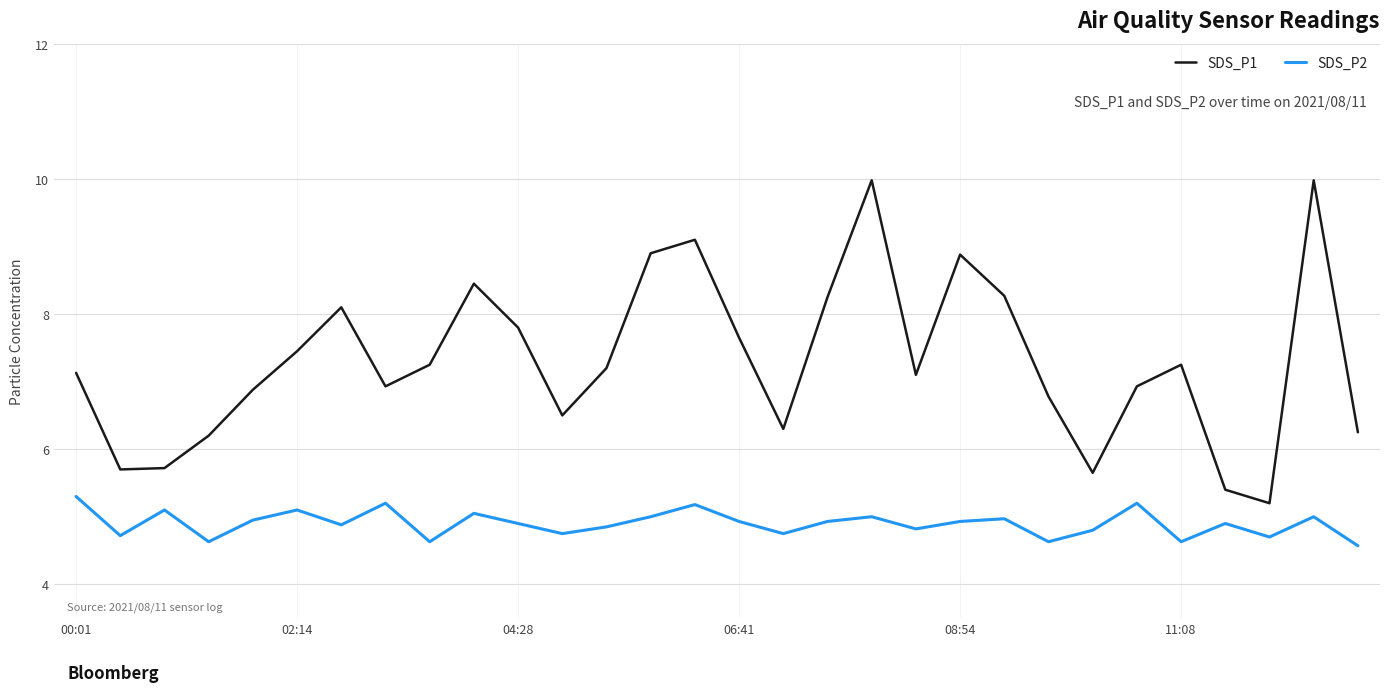

Which series has the widest spread of values?

SDS_P1